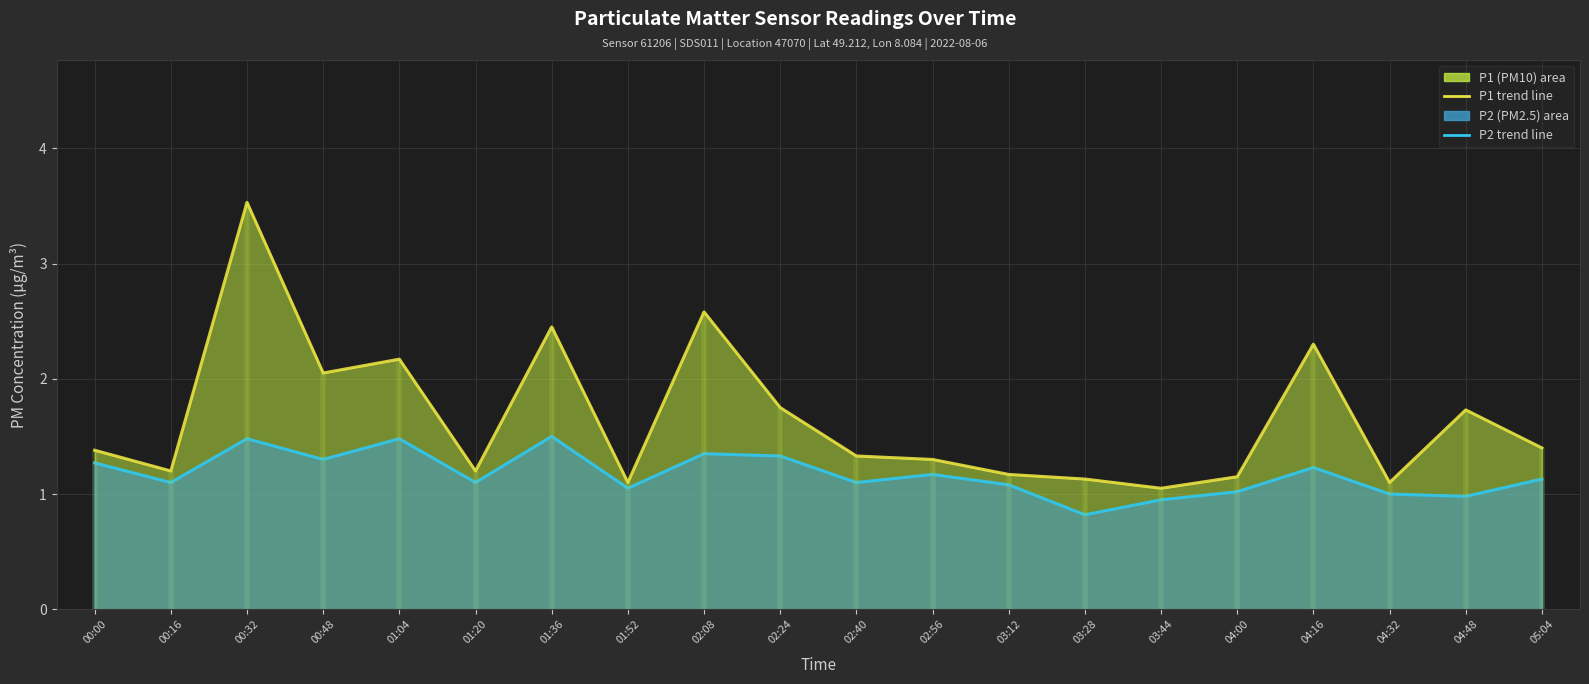

What is the value of the P2 monthly avg point at the 14th from the left?

0.8